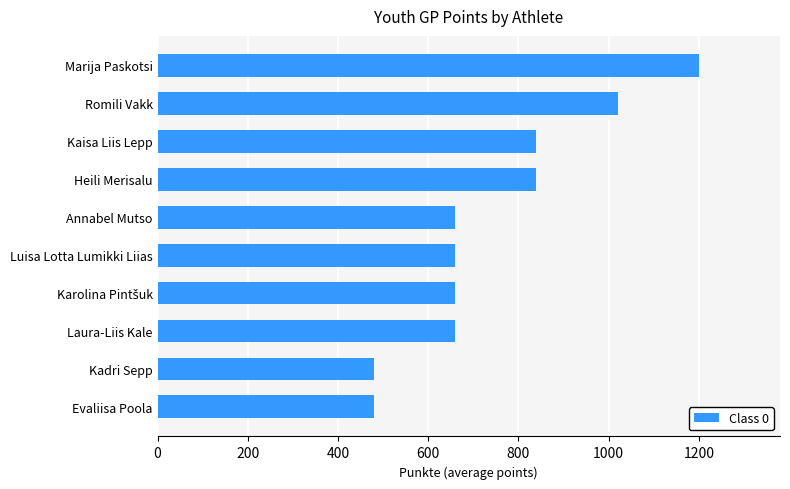

What is the approximate value at Romili Vakk?

1020